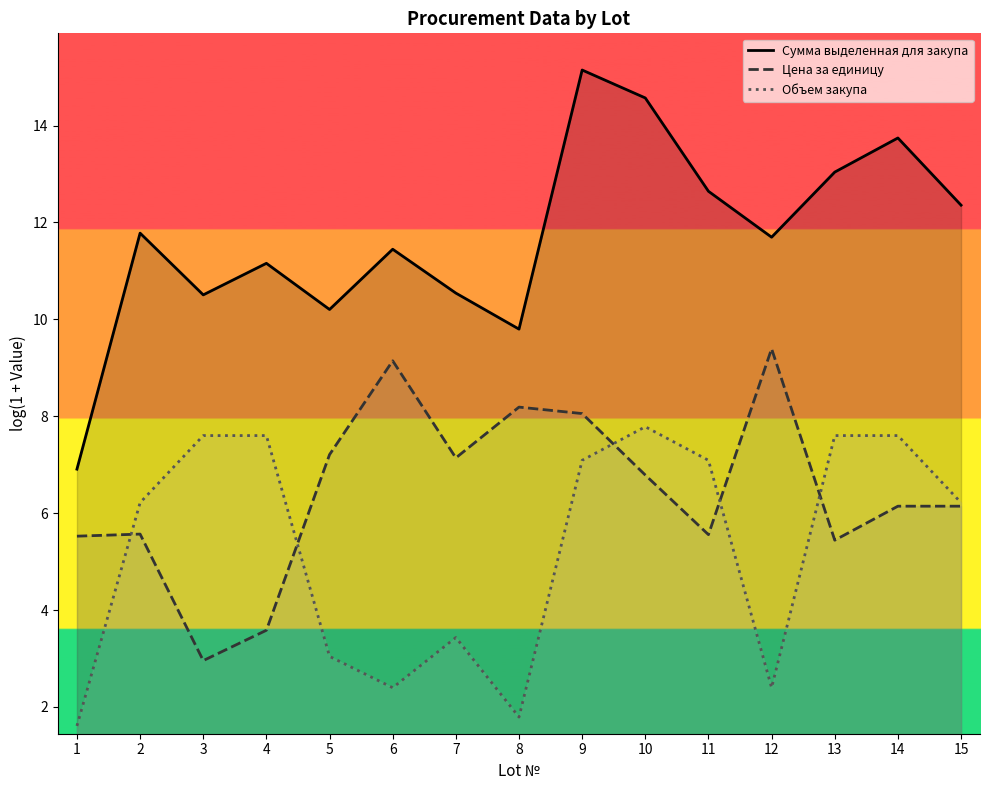

Does the chart have visible grid lines?

No